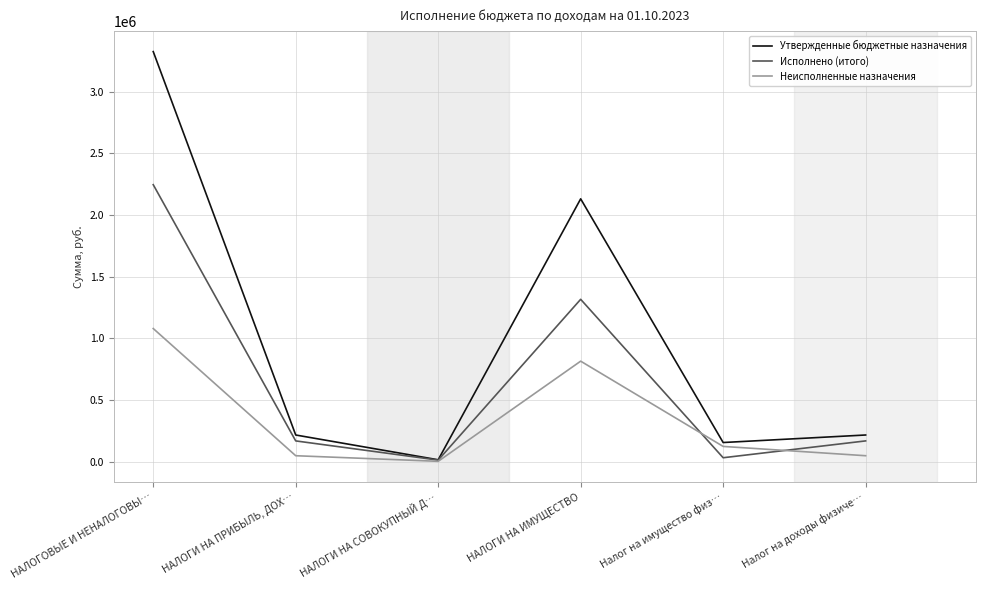

Which series has the largest range (max minus min)?

Утвержденные бюджетные назначения